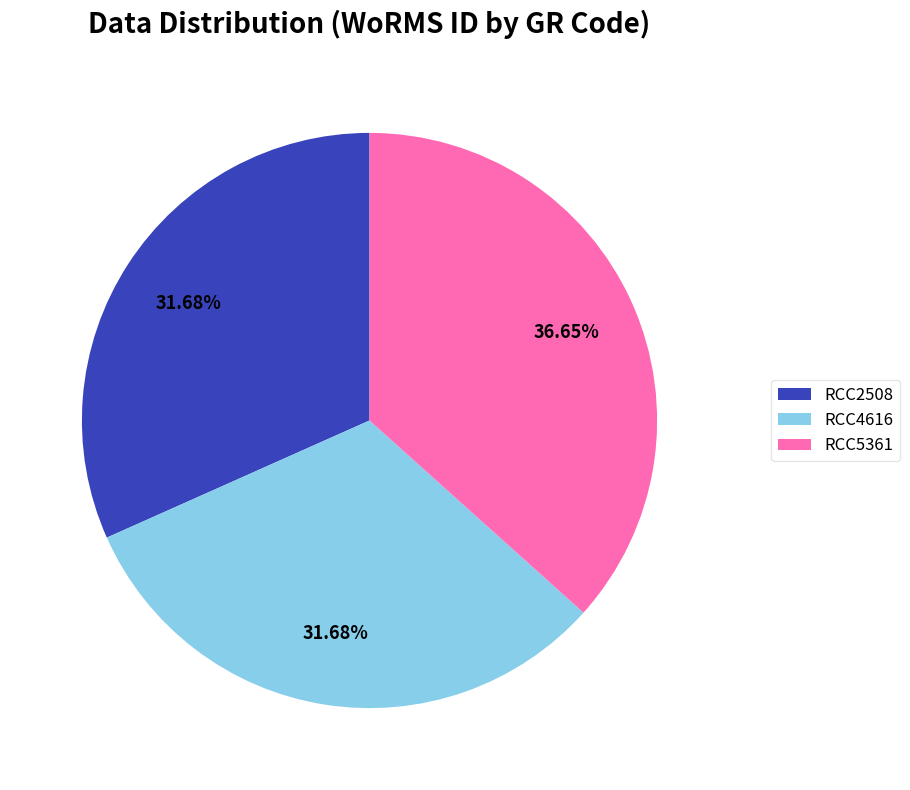

What percentage is the RCC2508 slice, to the nearest percent?

32%